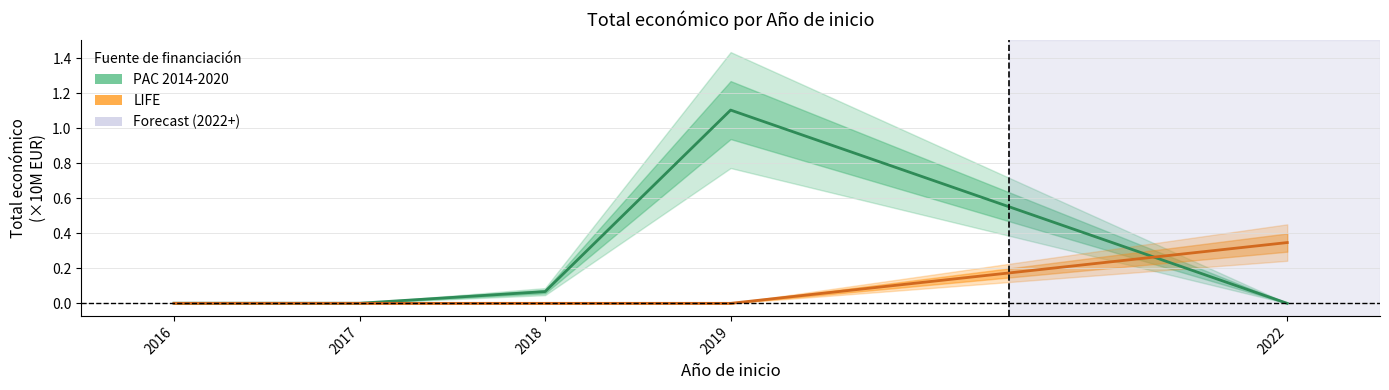

At which category is the sum across all series the highest?

2019